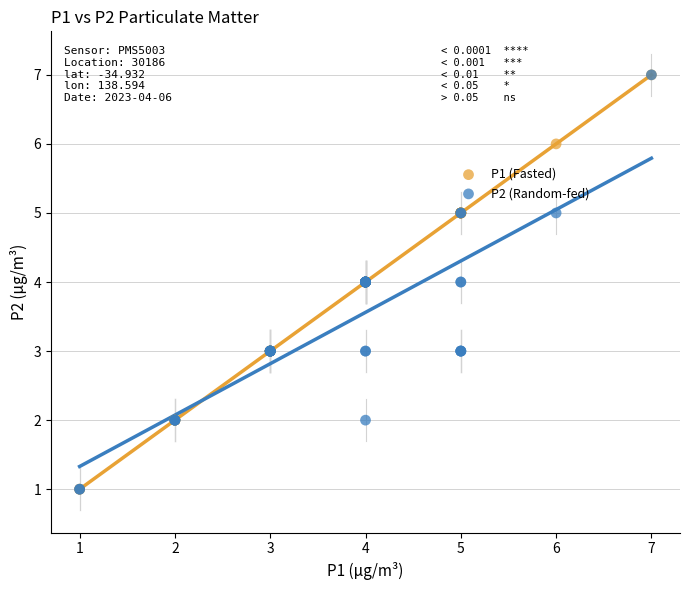

What are all the series names shown in the legend?

P1 (Fasted), P2 (Random-fed)